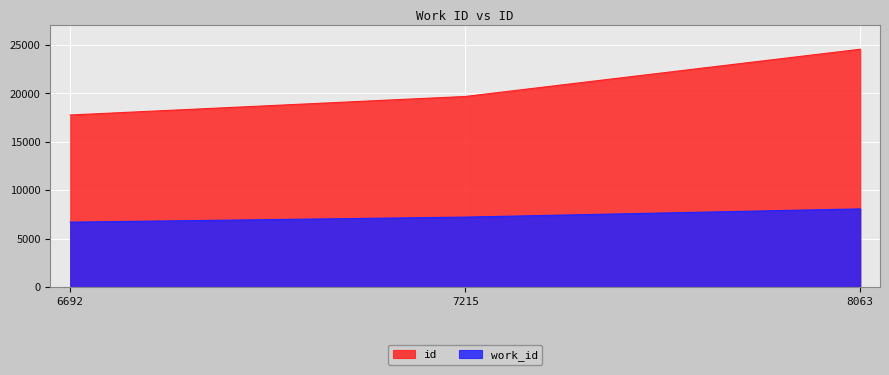

Is the value of id at 8063 greater than the value of work_id at 8063?

Yes